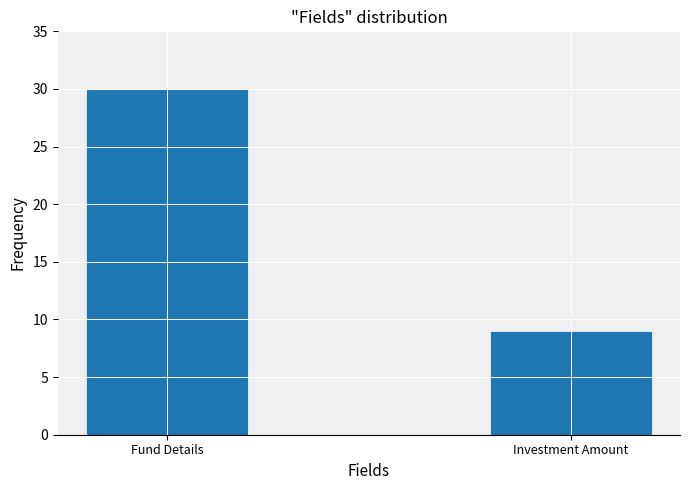

Reading left to right, what are all the values shown in this chart?

30	9